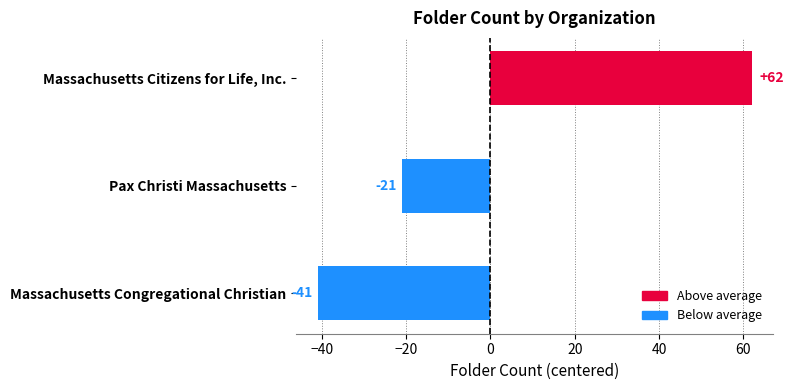

What is the smallest value displayed?

-41